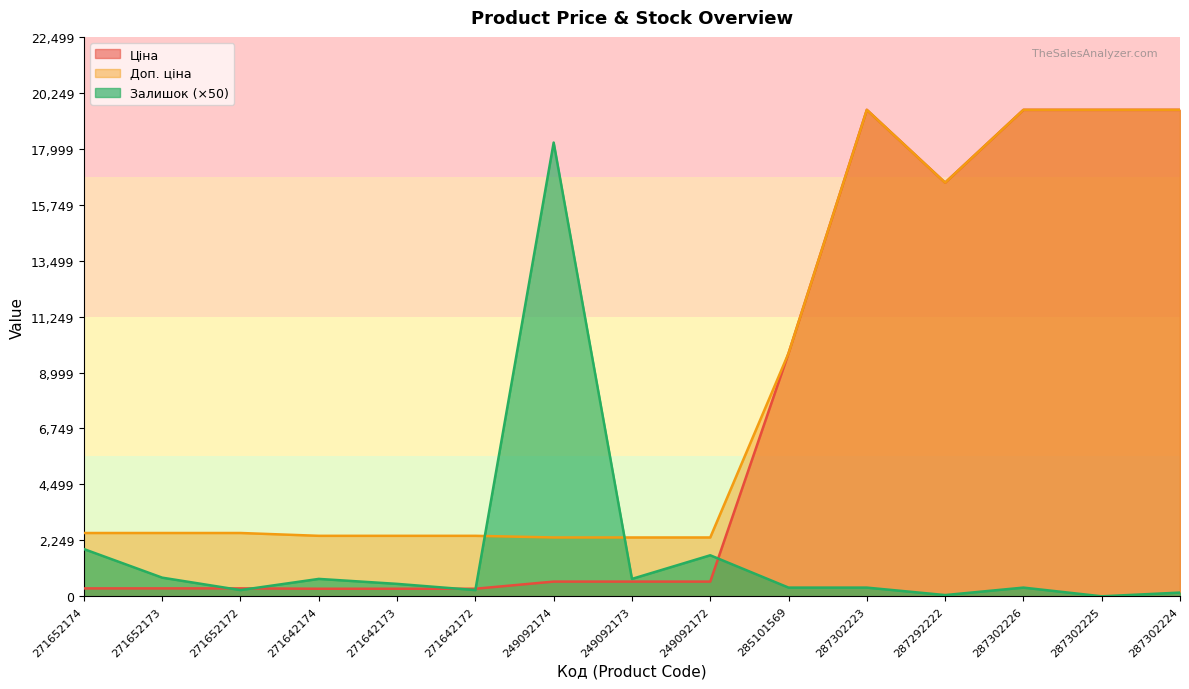

Where is Залишок nearest to the value 9125?

271652174